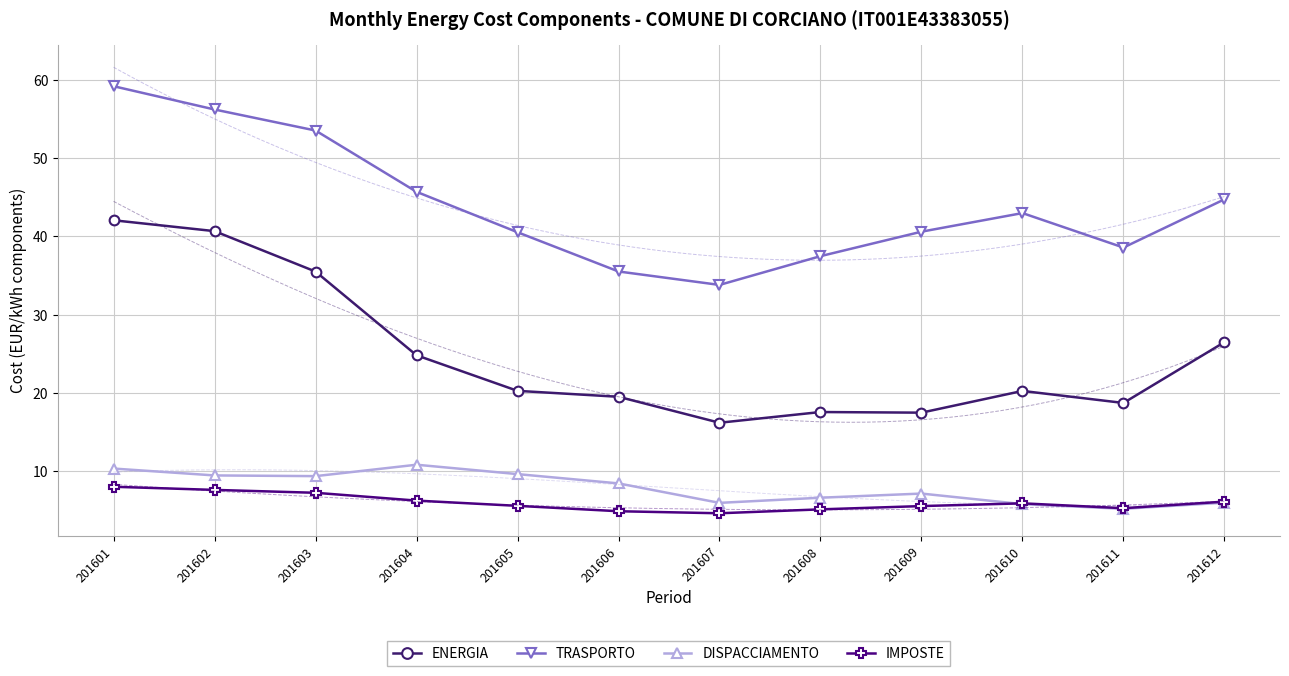

Which series has the largest range (max minus min)?

ENERGIA